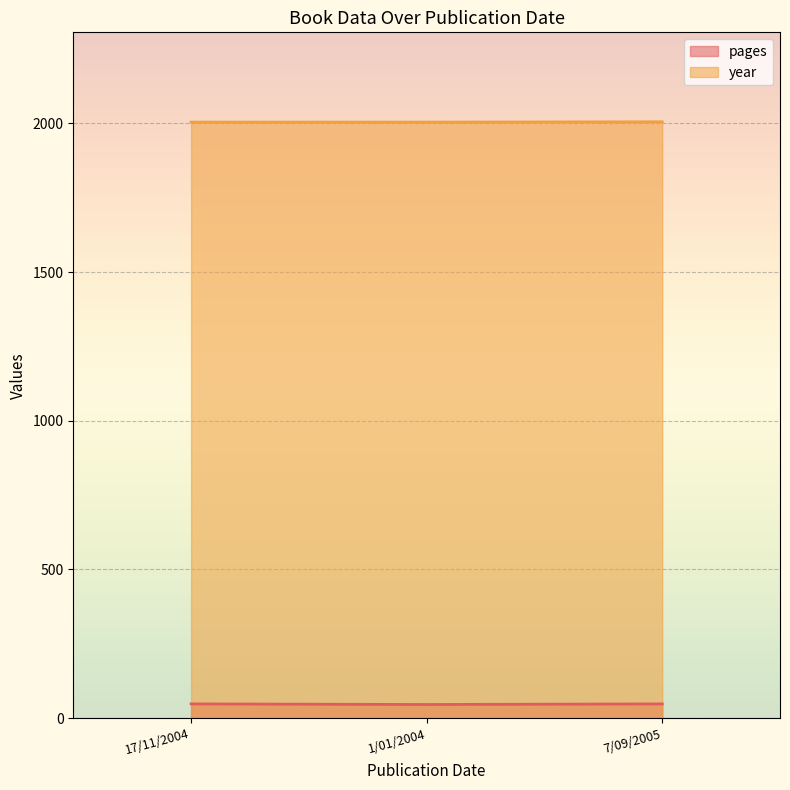

How many distinct data groups are displayed?

2